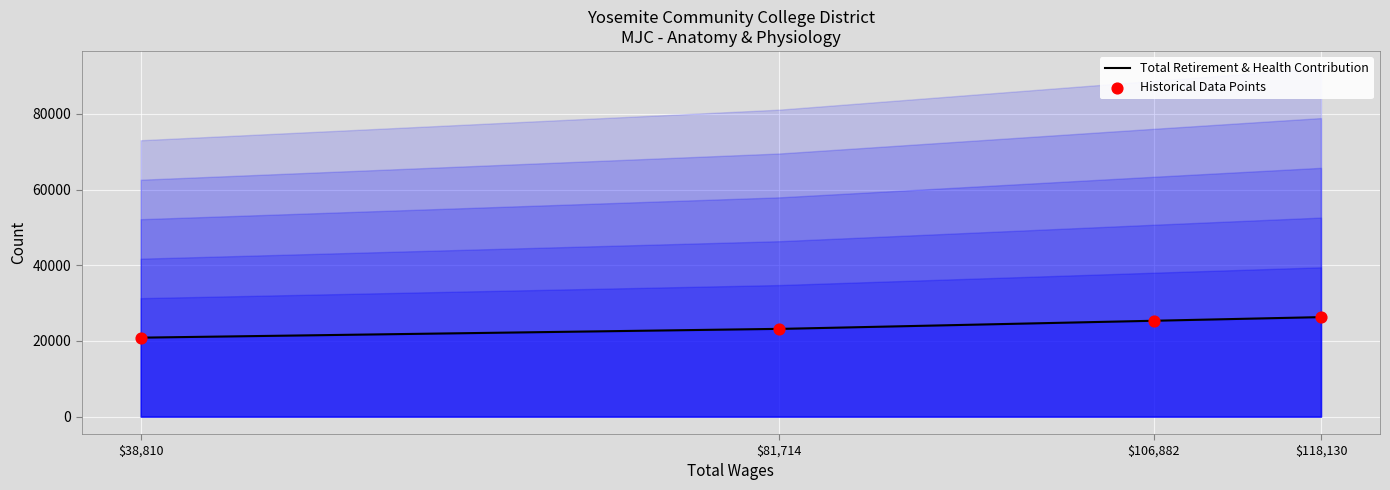

Approximately how many times larger is the value at 38810 compared to 118130?

0.8